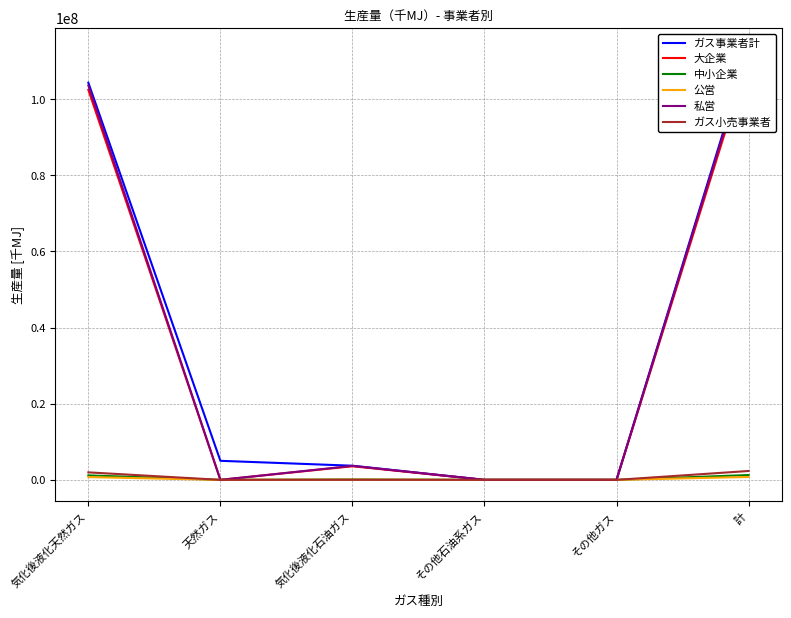

Does the chart display data point markers on the line(s)?

No